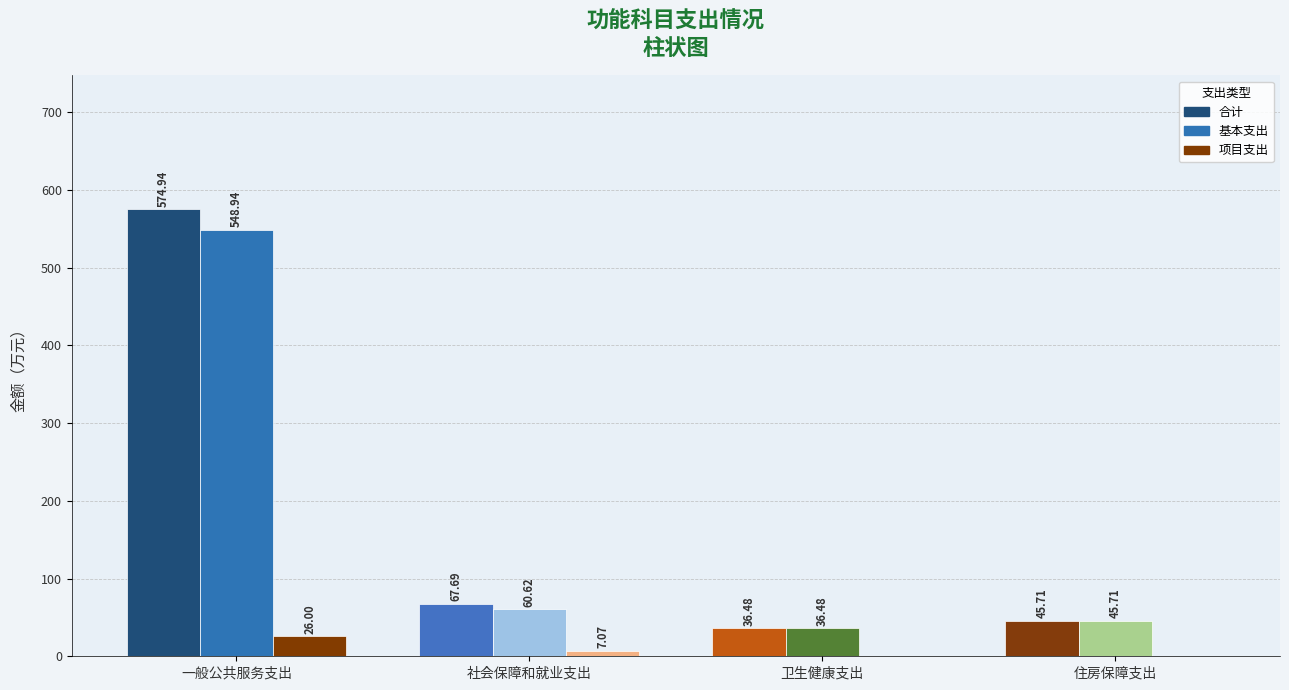

Reading left to right, transcribe all the data shown in this chart.

合计: 一般公共服务支出=574.9	社会保障和就业支出=67.7	卫生健康支出=36.5	住房保障支出=45.7
基本支出: 一般公共服务支出=548.9	社会保障和就业支出=60.6	卫生健康支出=36.5	住房保障支出=45.7
项目支出: 一般公共服务支出=26.0	社会保障和就业支出=7.1	卫生健康支出=0.0	住房保障支出=0.0